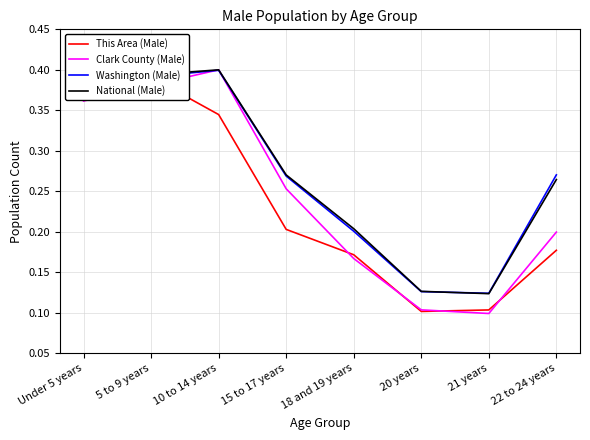

What is the sum of the Clark County (Male) values at 22 to 24 years and 20 years?

0.3